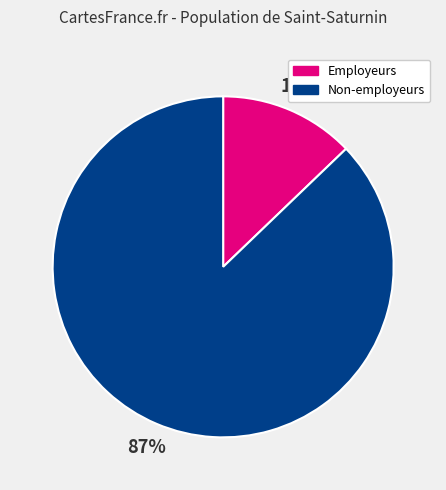

To the nearest percent, what is the difference between the Employeurs and Non-employeurs slice percentages?

74%